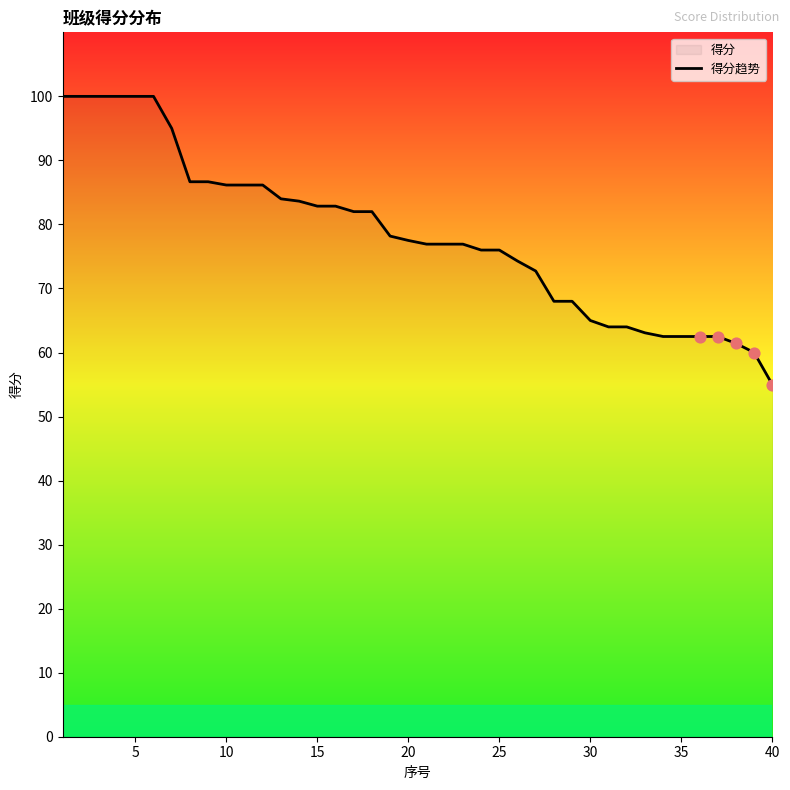

What is the greatest value displayed?

100.0